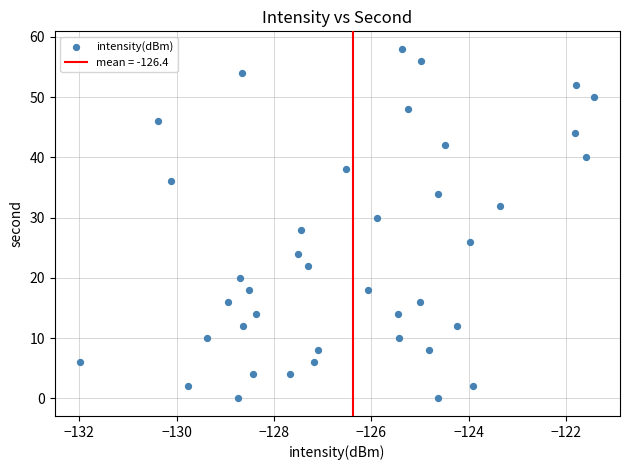

What is the range of Y values (max minus min)?

58